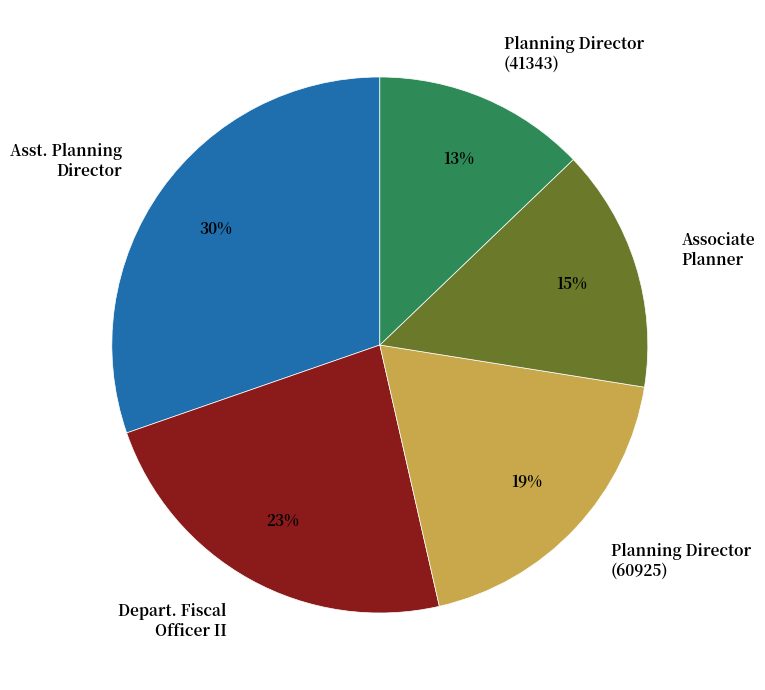

What percentage is the Planning Director (60925) slice, to the nearest percent?

19%